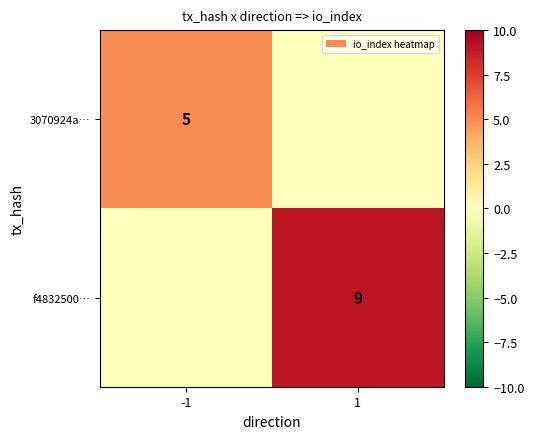

Is the value of 3070924a… at -1 greater than the value of f4832500… at 1?

No